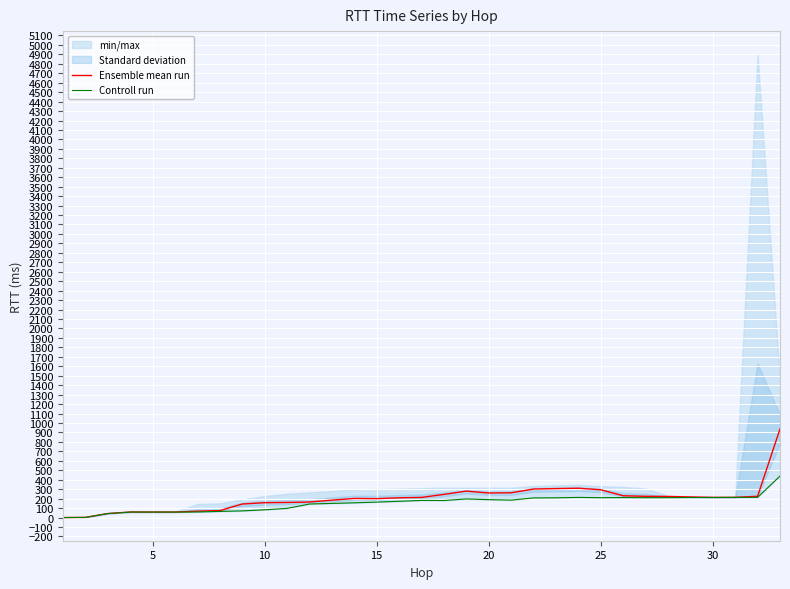

How many lines are shown in the chart?

2